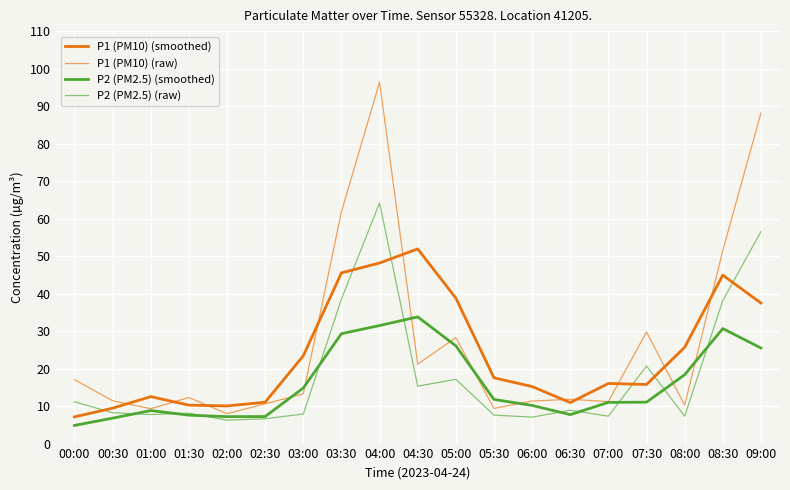

Does the chart display data point markers on the line(s)?

No